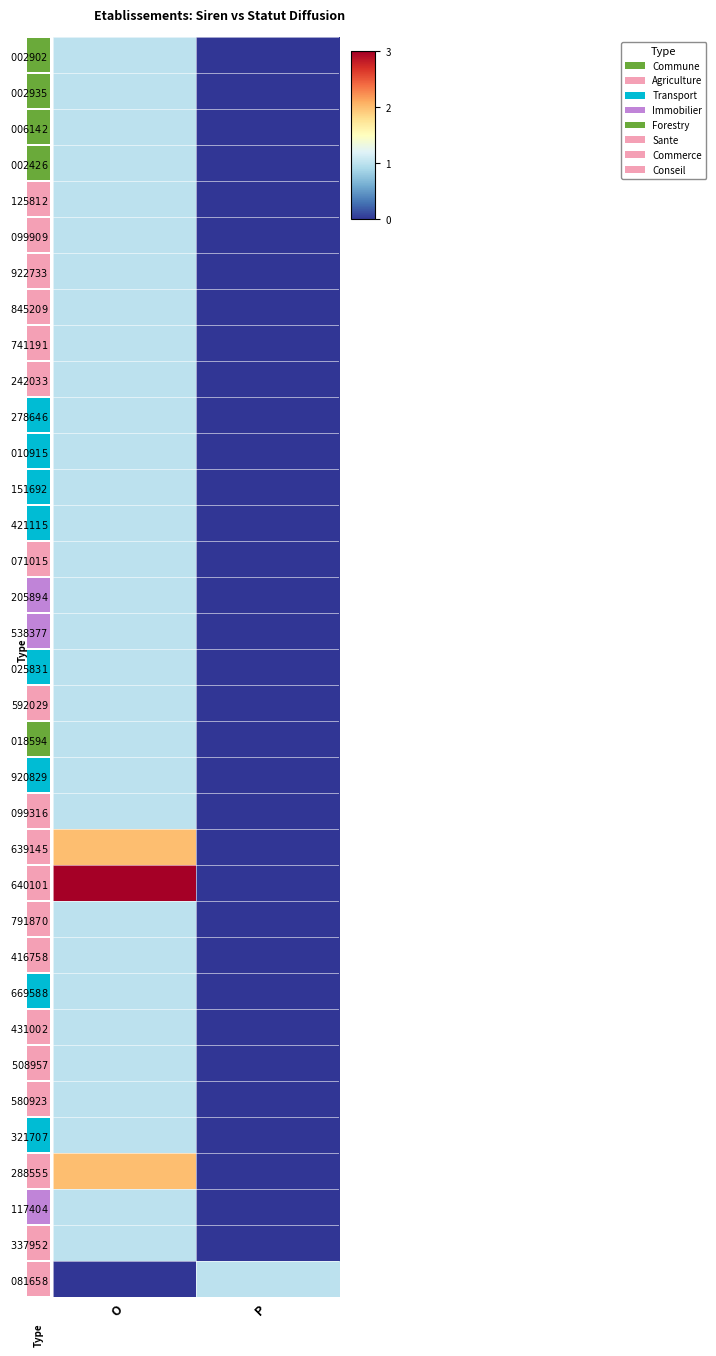

The value of $\it{288555}$ at O is 1. True or false?

False